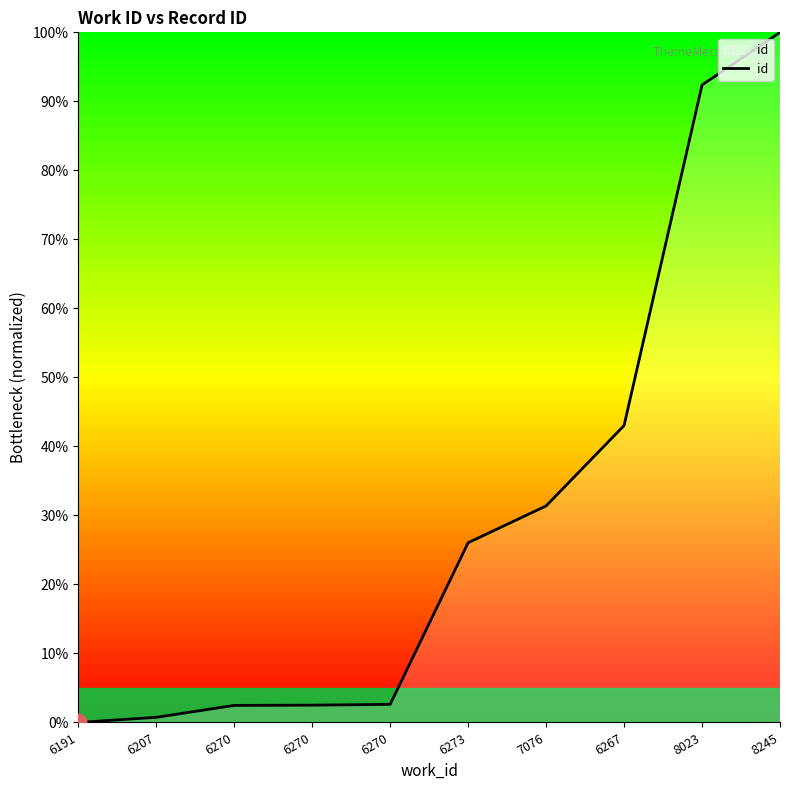

Is this an area chart (filled region under the line)?

Yes